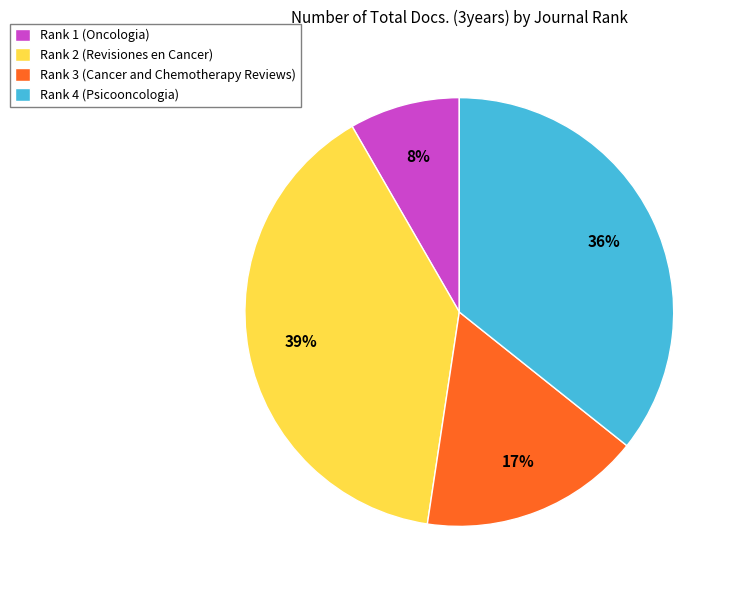

How many slices are in this pie chart?

4